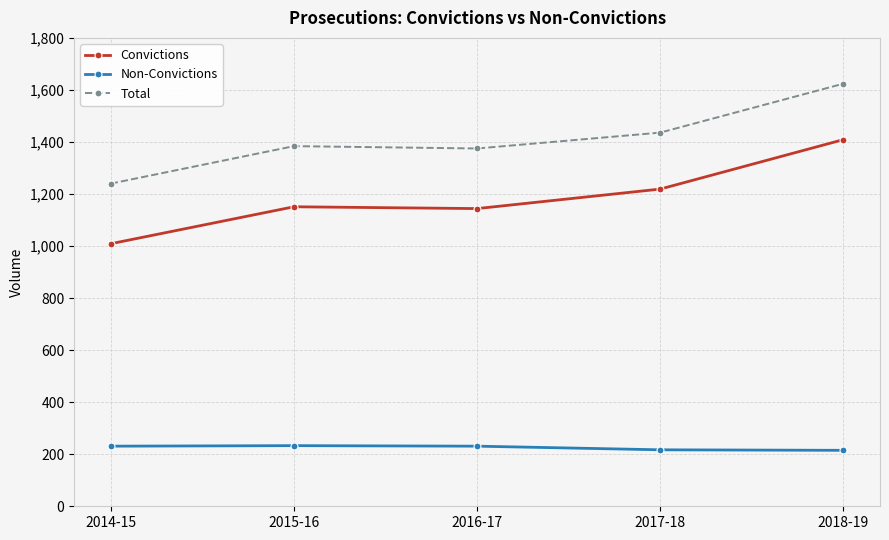

What are all the series names shown in the legend?

Convictions, Non-Convictions, Total